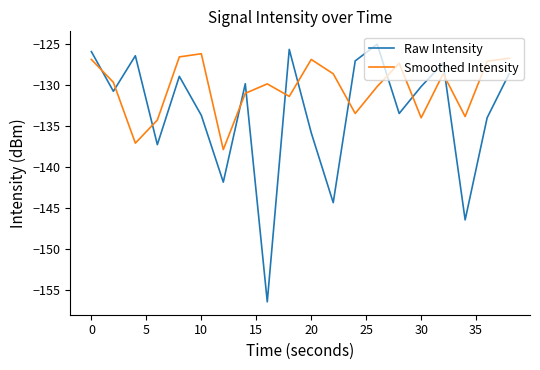

True or false: Smoothed Intensity and Raw Intensity intersect in this chart.

True